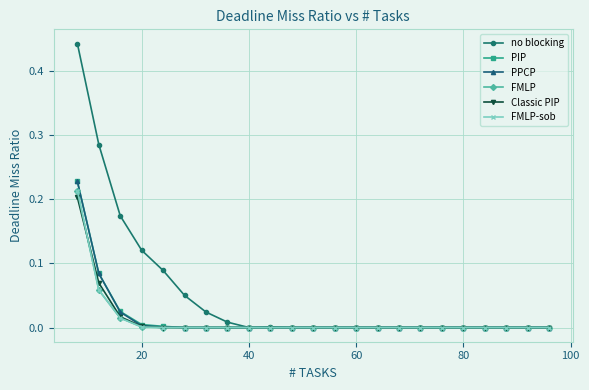

Which series has the widest spread of values?

no blocking